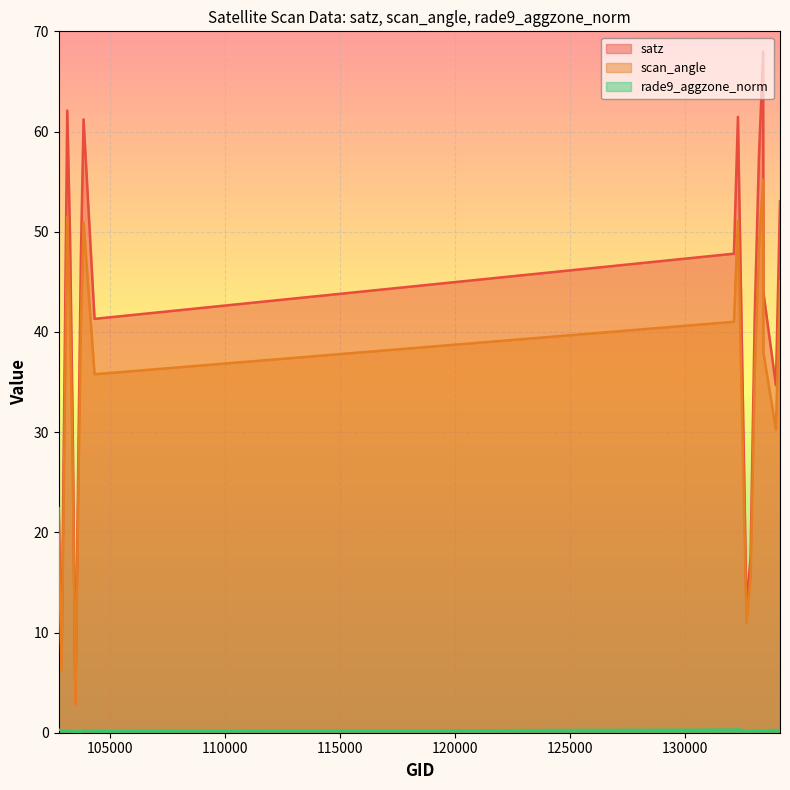

Which label corresponds to the largest value in the chart?

133392